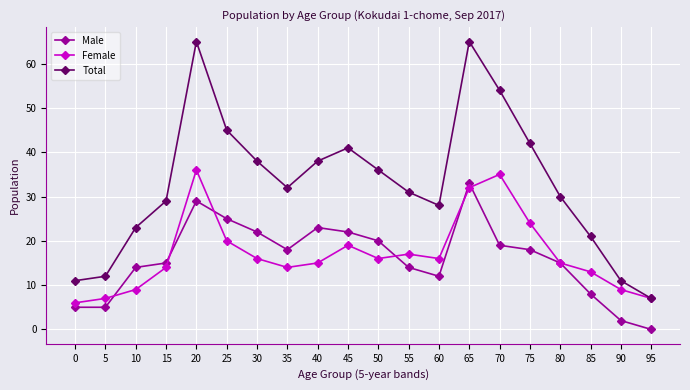

How many lines are shown in the chart?

3